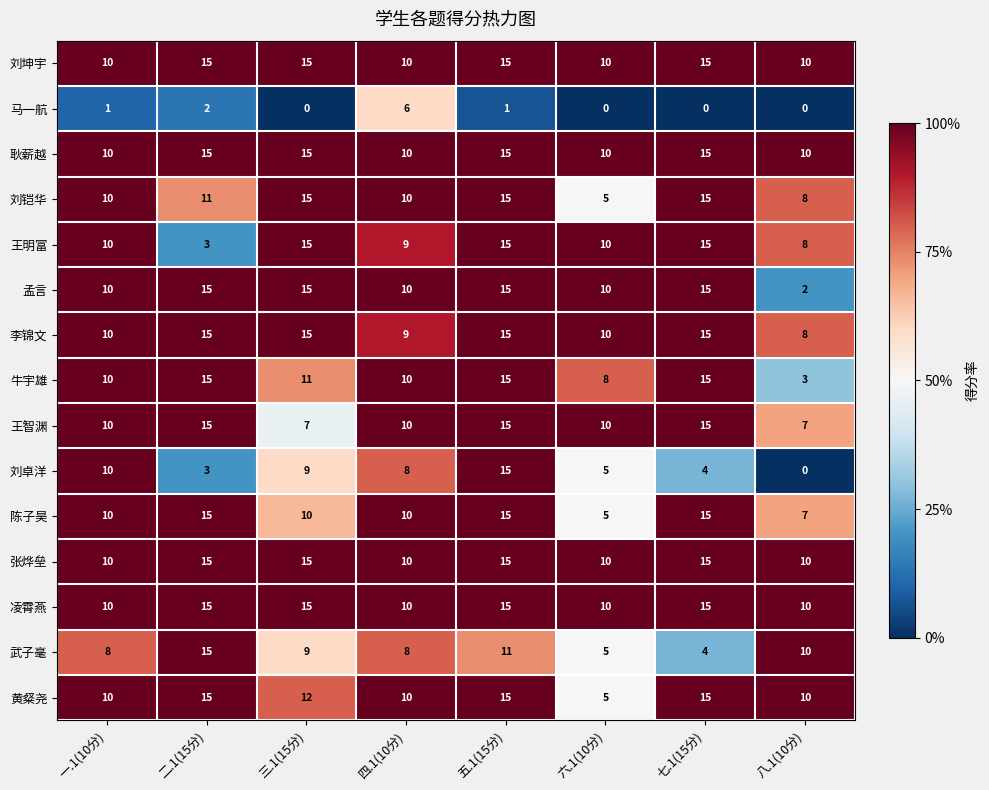

What is the sum of the 黄粲尧 values at 二.1(15分) and 七.1(15分)?

30